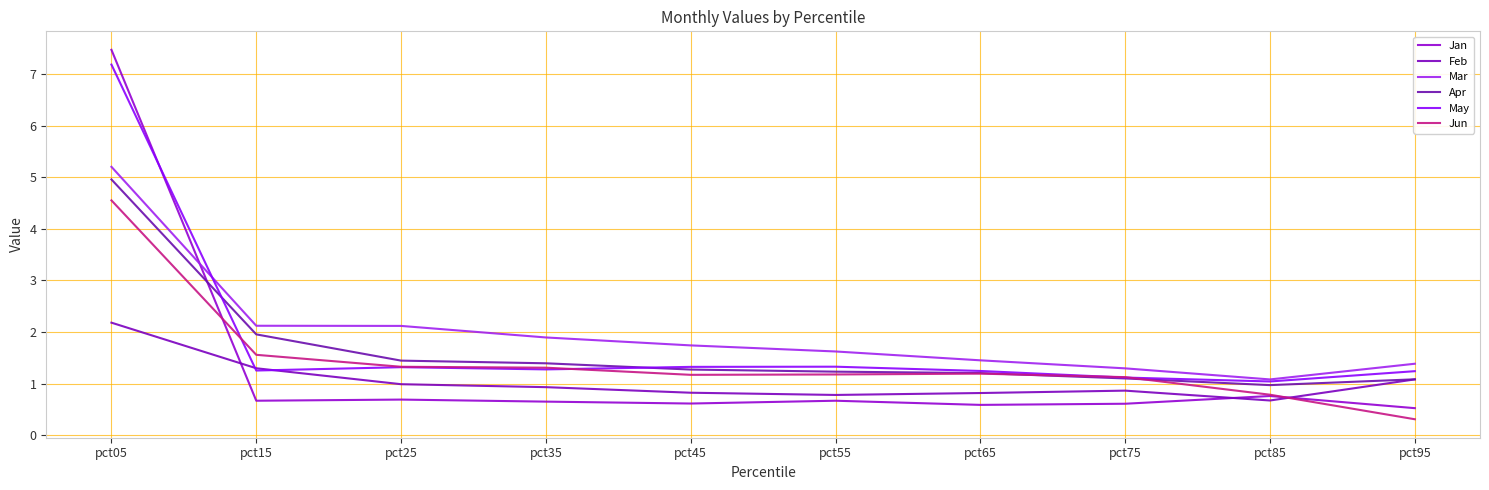

Reading left to right, list all the values displayed in this chart.

Jan: pct05=7.5	pct15=0.7	pct25=0.7	pct35=0.7	pct45=0.6	pct55=0.7	pct65=0.6	pct75=0.6	pct85=0.8	pct95=0.5
Feb: pct05=2.2	pct15=1.3	pct25=1.0	pct35=0.9	pct45=0.8	pct55=0.8	pct65=0.8	pct75=0.9	pct85=0.7	pct95=1.1
Mar: pct05=5.2	pct15=2.1	pct25=2.1	pct35=1.9	pct45=1.7	pct55=1.6	pct65=1.5	pct75=1.3	pct85=1.1	pct95=1.4
Apr: pct05=5.0	pct15=2.0	pct25=1.4	pct35=1.4	pct45=1.3	pct55=1.2	pct65=1.2	pct75=1.1	pct85=1.0	pct95=1.1
May: pct05=7.2	pct15=1.3	pct25=1.3	pct35=1.3	pct45=1.3	pct55=1.3	pct65=1.2	pct75=1.1	pct85=1.0	pct95=1.2
Jun: pct05=4.6	pct15=1.6	pct25=1.3	pct35=1.3	pct45=1.2	pct55=1.2	pct65=1.2	pct75=1.1	pct85=0.8	pct95=0.3